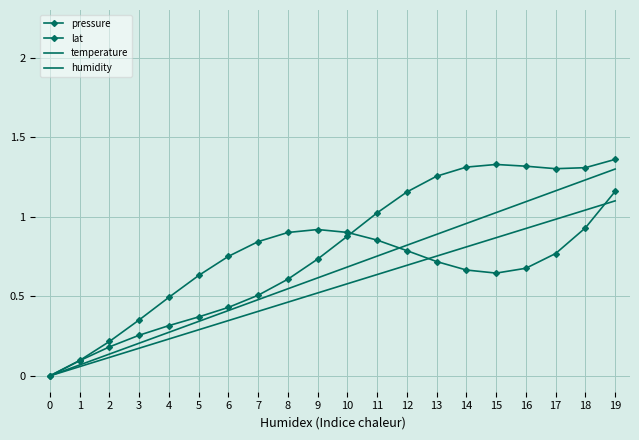

Reading right to left, what are all the values shown in this chart?

pressure: 1.2	0.9	0.8	0.7	0.6	0.7	0.7	0.8	0.9	0.9	0.9	0.9	0.8	0.8	0.6	0.5	0.4	0.2	0.1	0.0
lat: 1.4	1.3	1.3	1.3	1.3	1.3	1.3	1.2	1.0	0.9	0.7	0.6	0.5	0.4	0.4	0.3	0.3	0.2	0.1	0.0
temperature: 1.3	1.2	1.2	1.1	1.0	1.0	0.9	0.8	0.8	0.7	0.6	0.5	0.5	0.4	0.3	0.3	0.2	0.1	0.1	0.0
humidity: 1.1	1.0	1.0	0.9	0.9	0.8	0.8	0.7	0.6	0.6	0.5	0.5	0.4	0.3	0.3	0.2	0.2	0.1	0.1	0.0